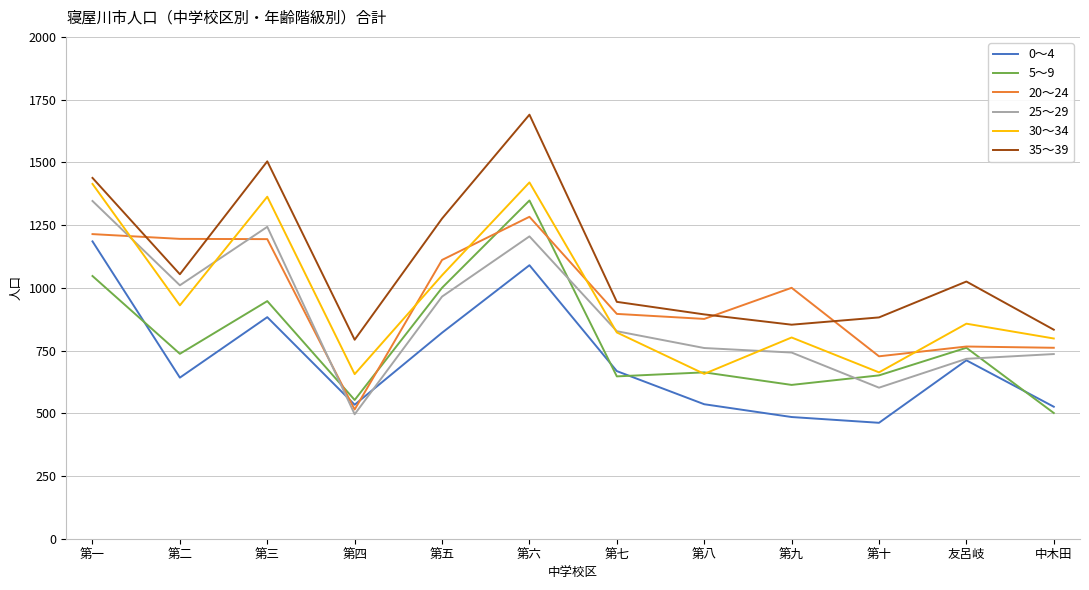

How many categories are shown in the chart?

12